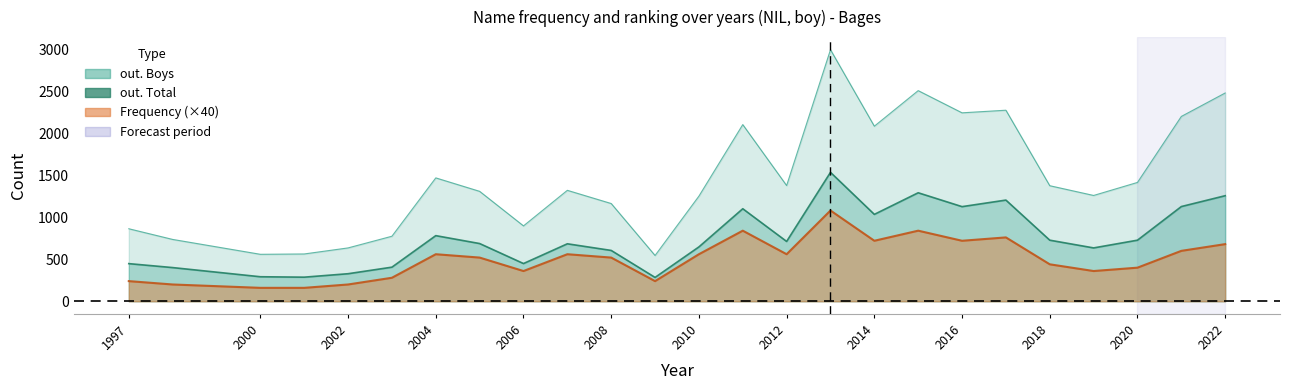

Read the Frequency value at 2021, to the nearest 50.

600